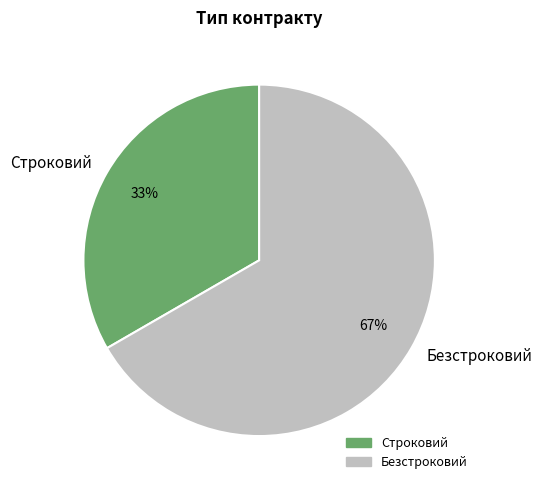

To the nearest percent, what is the combined percentage of Строковий and Безстроковий?

100%